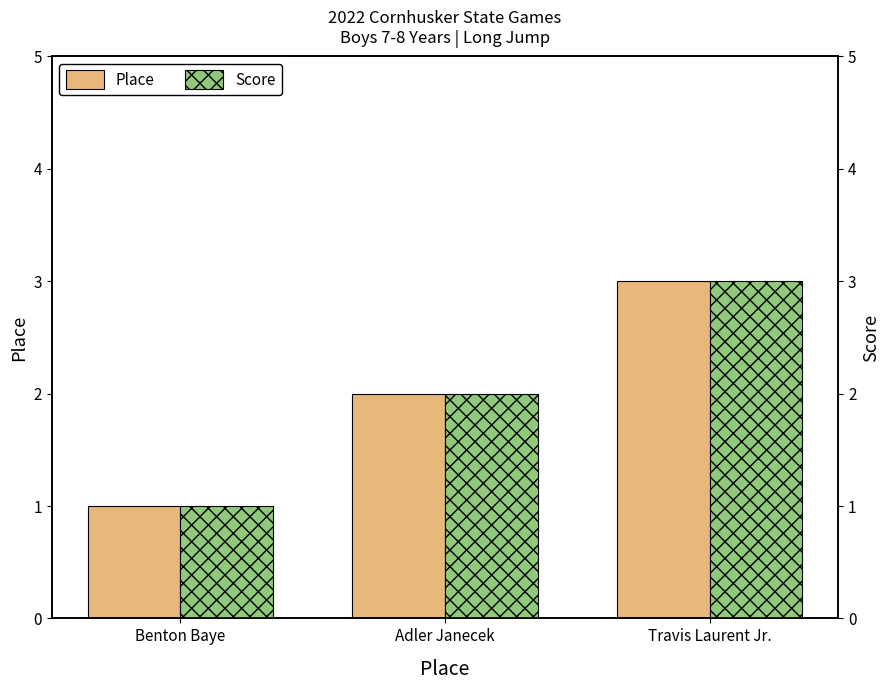

What is the minimum value for Score?

1